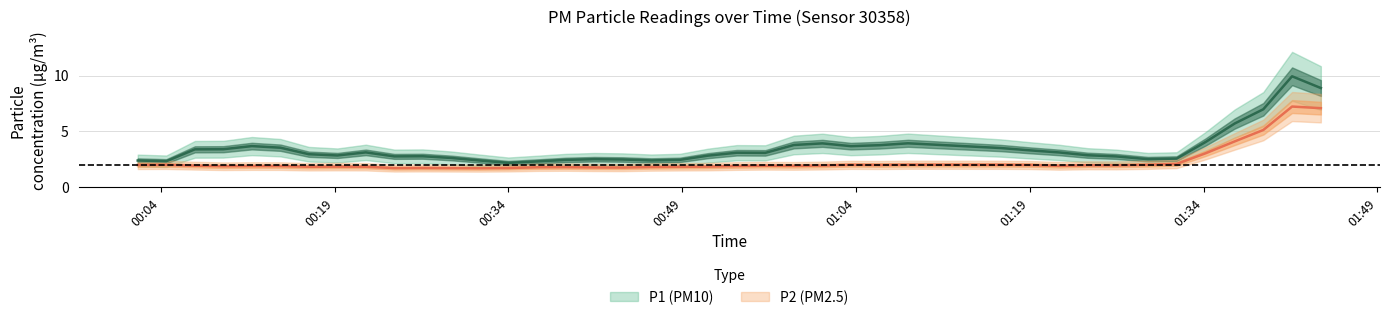

Does the chart display data point markers on the line(s)?

No